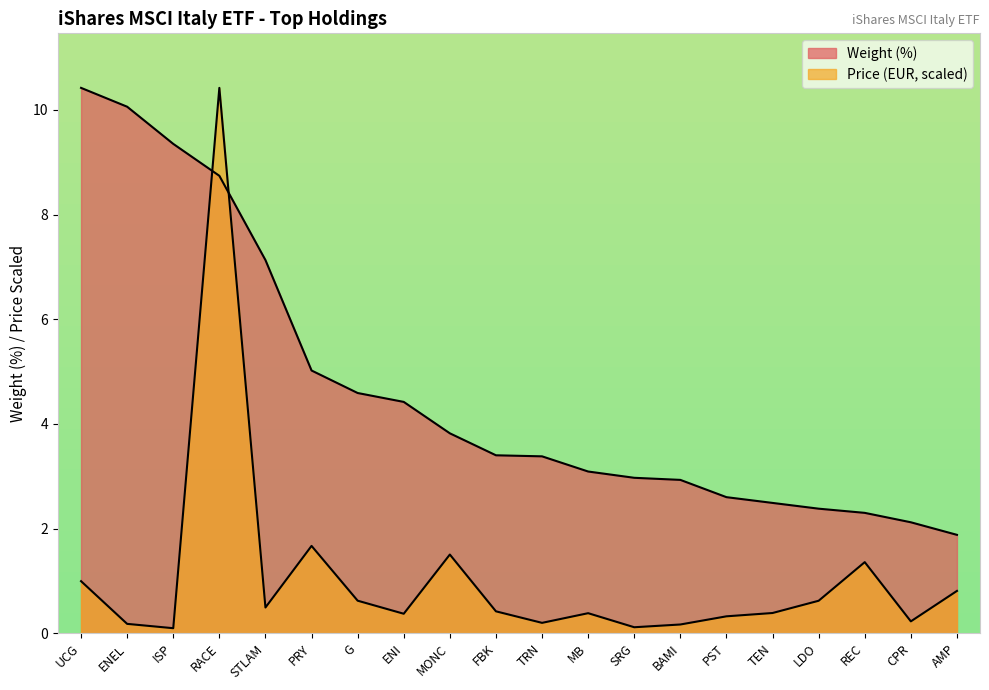

Does the chart display data point markers on the line(s)?

No